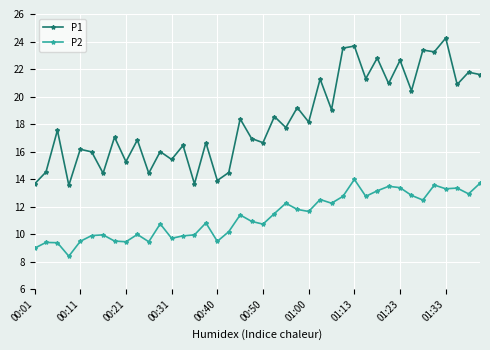

List the series in order of their overall mean, lowest first.

P2, P1